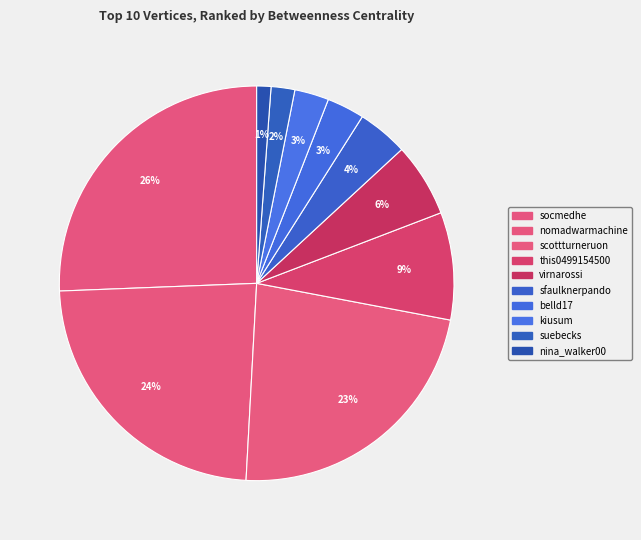

What is the ratio of the value at sfaulknerpando to the value at nina_walker00?

3.6